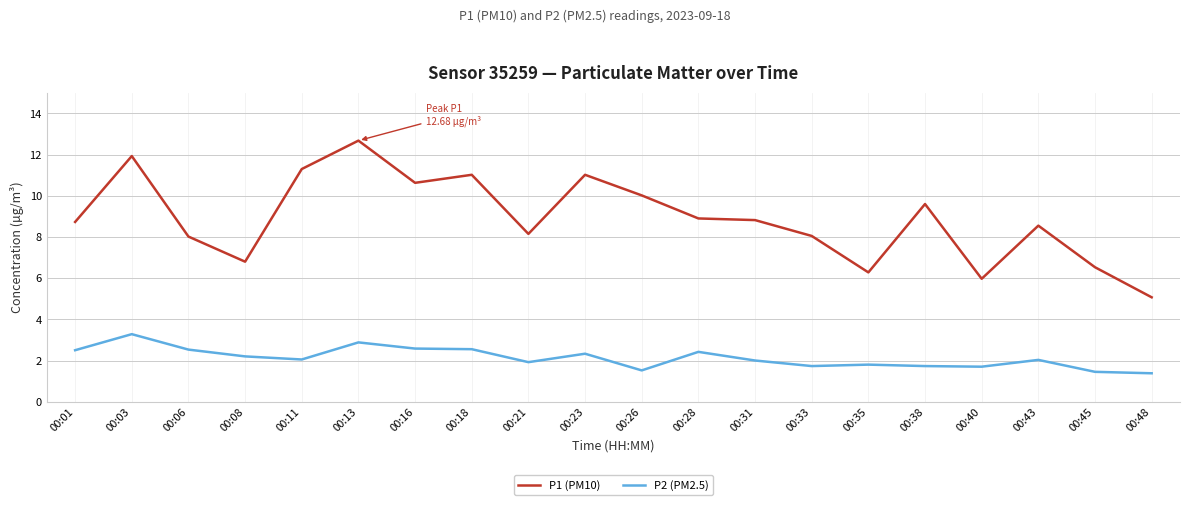

True or false: P2 (PM2.5) has more than 1 points higher than both neighbors.

True